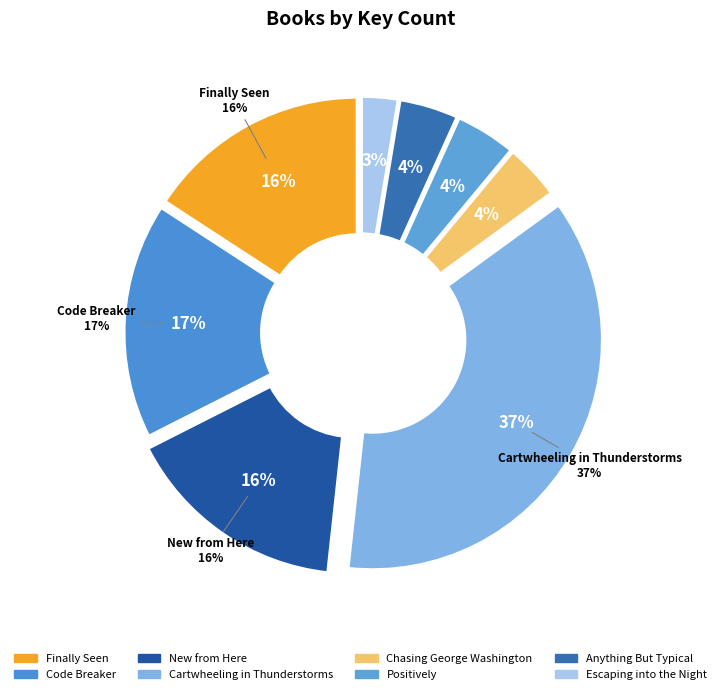

Which category has the biggest portion of the pie?

Cartwheeling in Thunderstorms